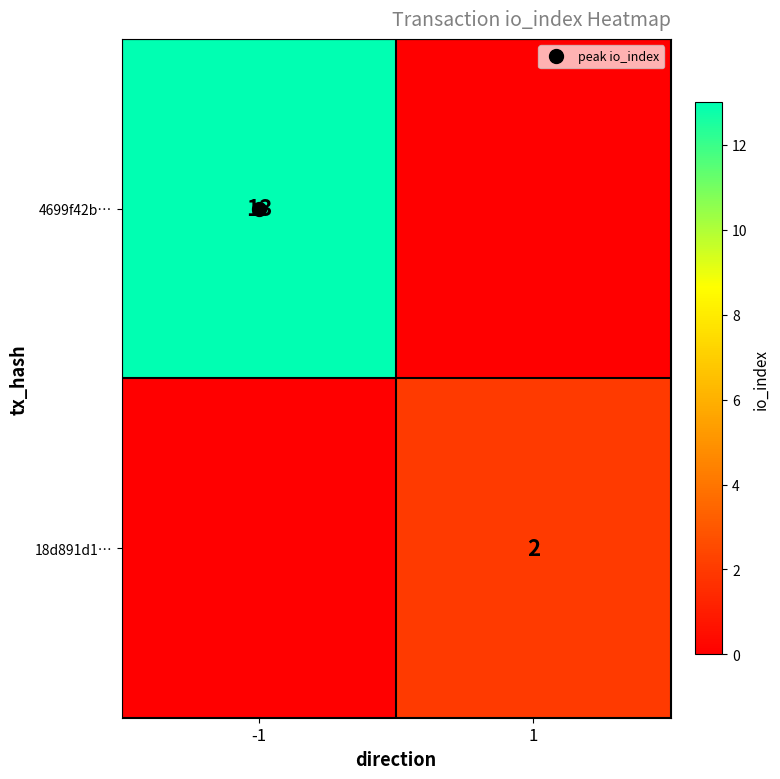

What is the difference between the maximum and minimum values in the 4699f42b… series?

13